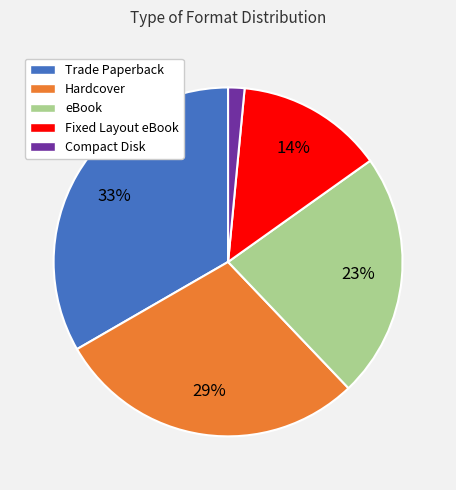

Rank the categories by value from lowest to highest.

Compact Disk, Fixed Layout eBook, eBook, Hardcover, Trade Paperback